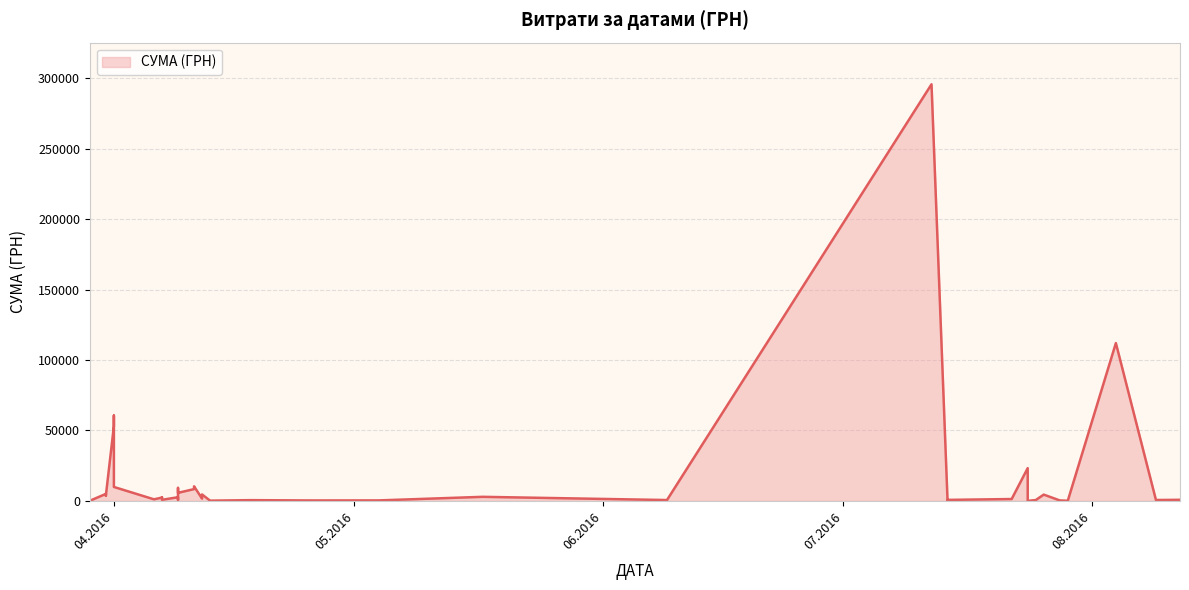

What is the sum of all values?

630977.9